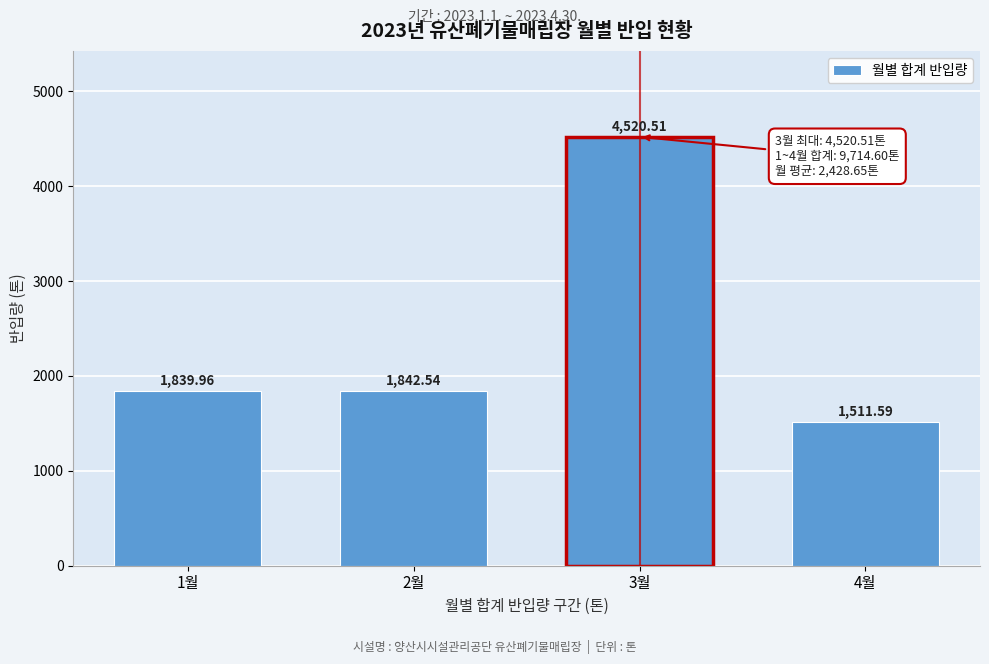

Approximately how many times larger is the value at 4월 compared to 2월?

0.8